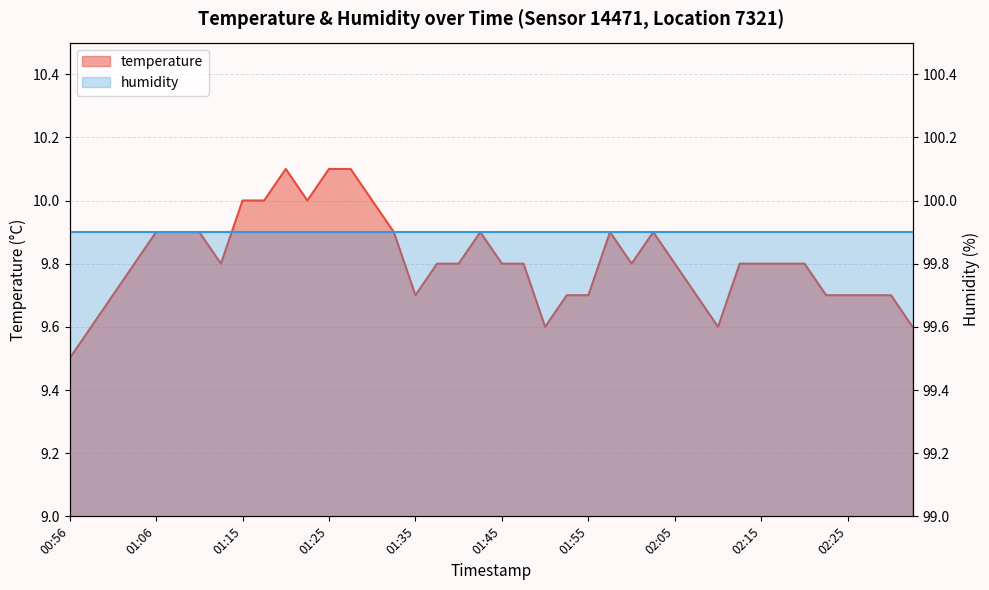

Rank the categories by value from lowest to highest.

00:56, 00:58, 01:50, 02:10, 02:32, 01:01, 01:35, 01:53, 01:55, 02:07, 02:22, 02:25, 02:27, 02:29, 01:03, 01:13, 01:38, 01:40, 01:45, 01:48, 02:00, 02:05, 02:12, 02:15, 02:17, 02:20, 01:06, 01:08, 01:11, 01:33, 01:43, 01:58, 02:02, 01:15, 01:18, 01:23, 01:30, 01:20, 01:25, 01:28